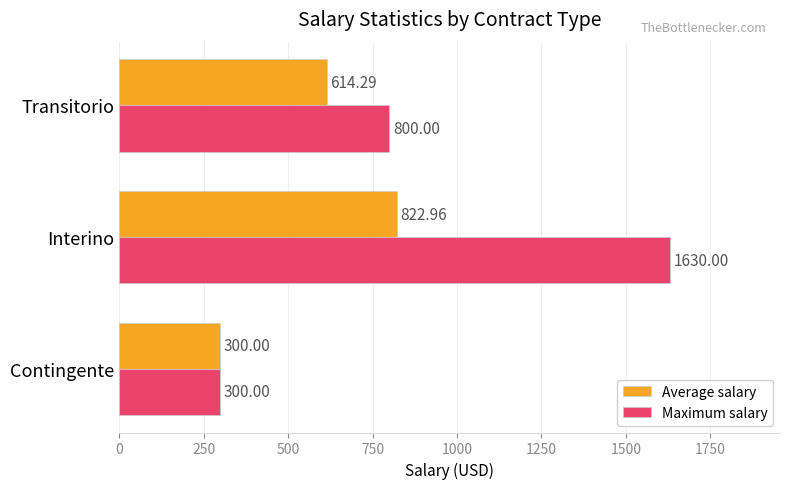

At which category is the sum across all series the highest?

Interino